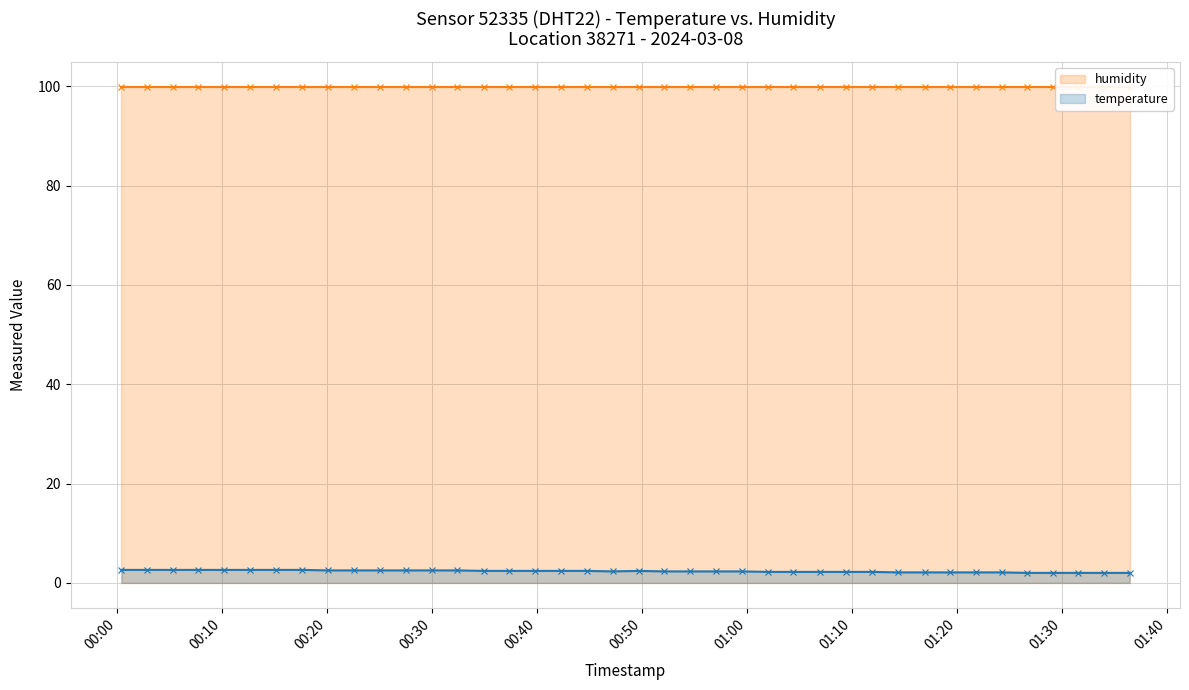

True or false: temperature and humidity cross at least once.

False